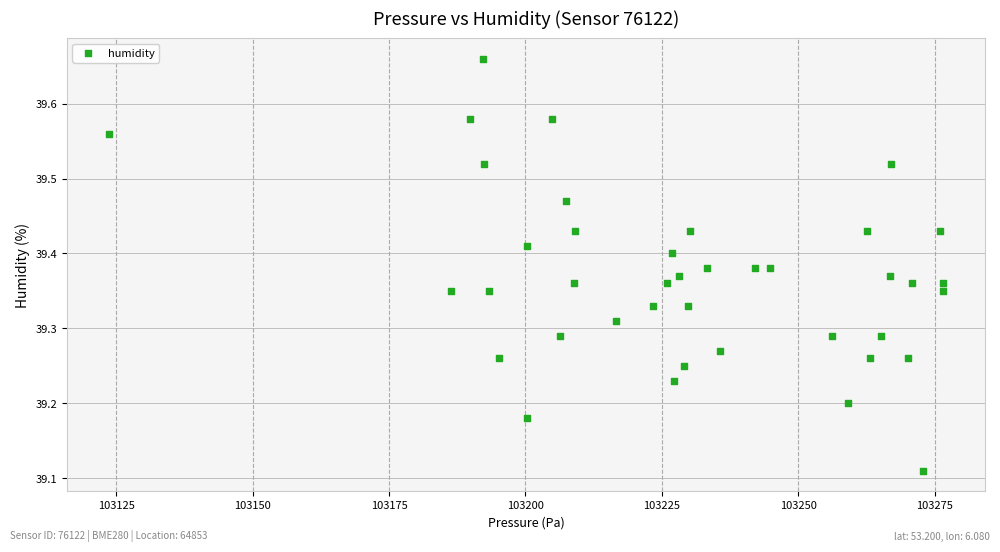

What is the range of X values (max minus min)?

153.0